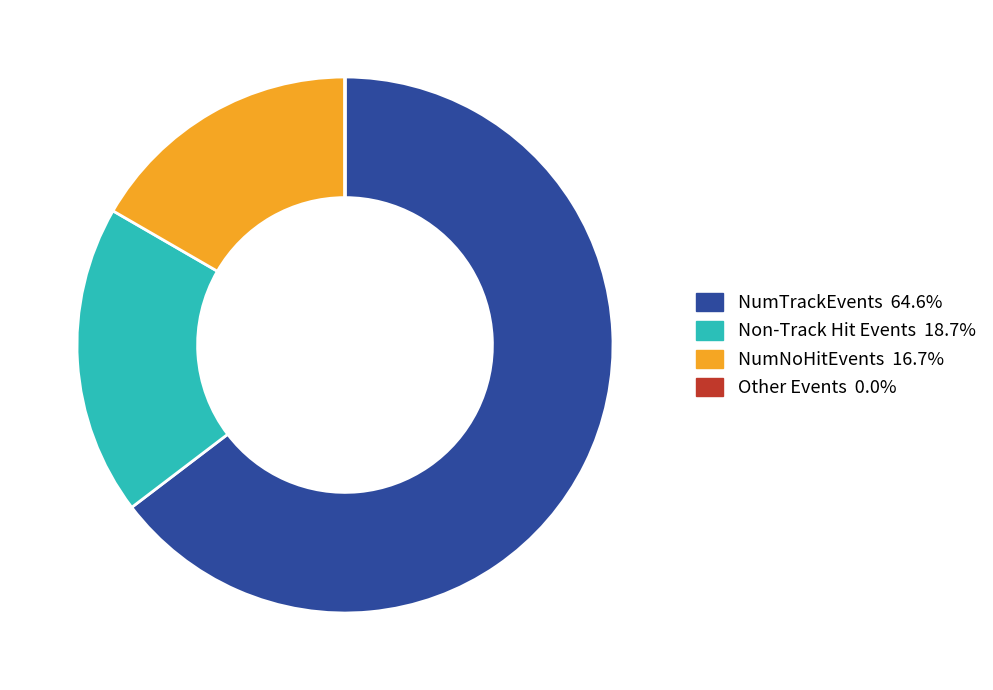

Is there a majority slice in this chart?

Yes